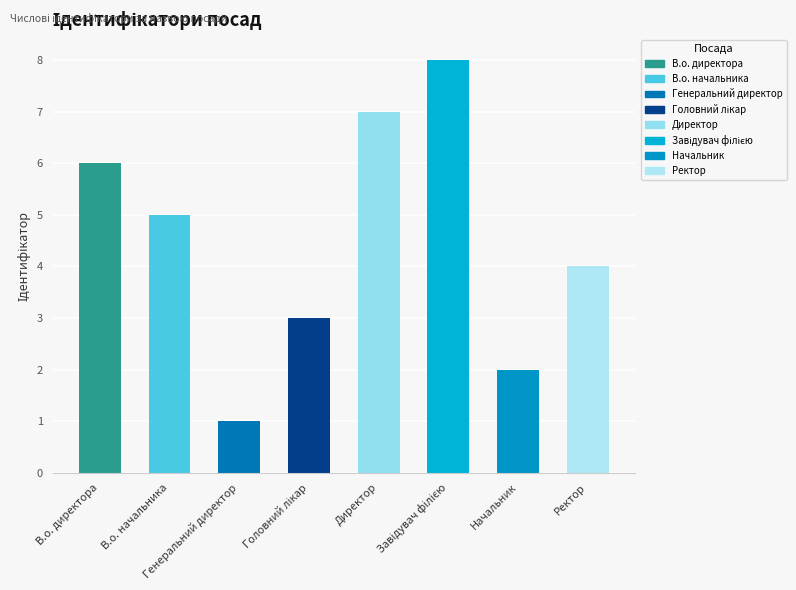

What is the sum of all values?

36